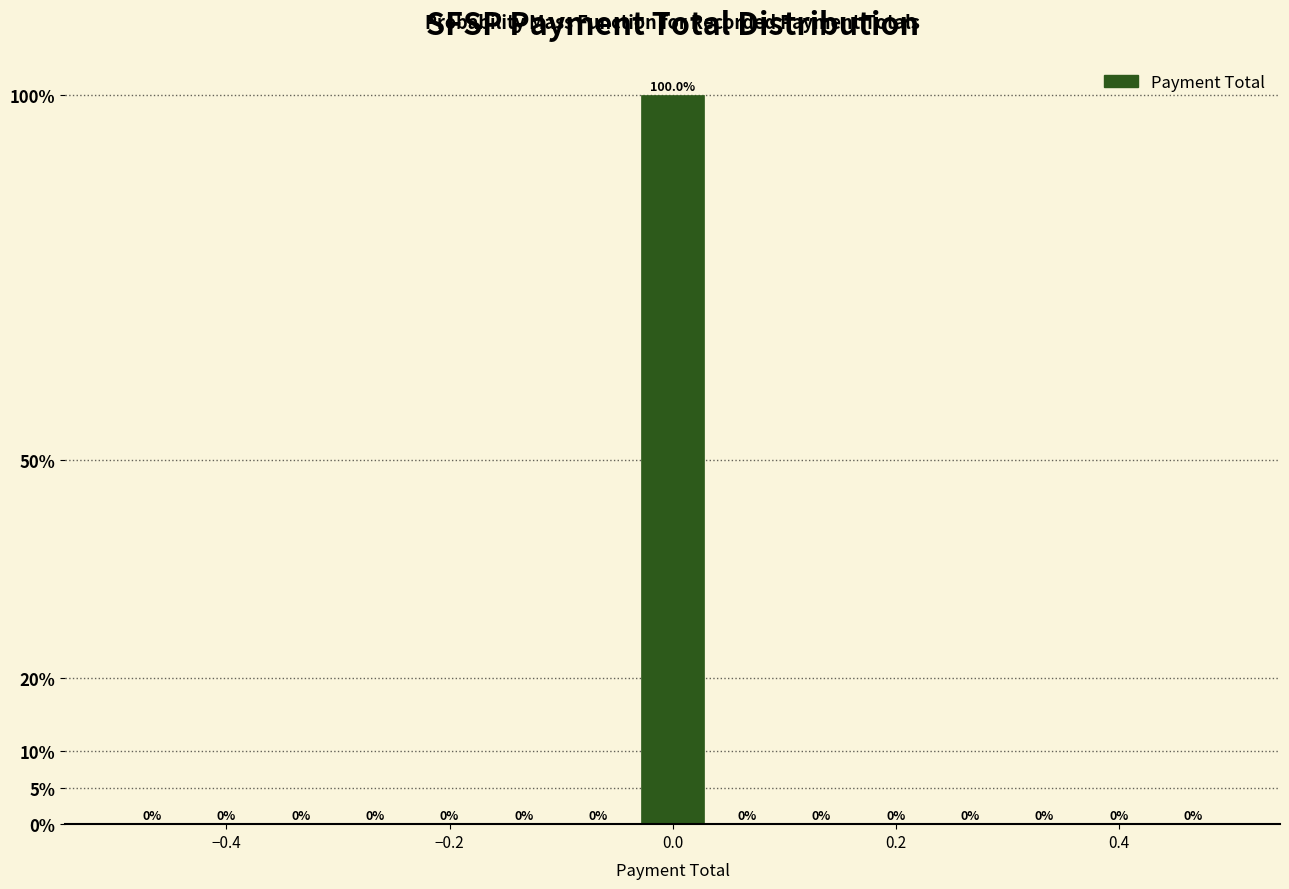

Around what value on the x-axis is the tallest bar? Give the approximate position of its centre, as read against the axis.

0.00